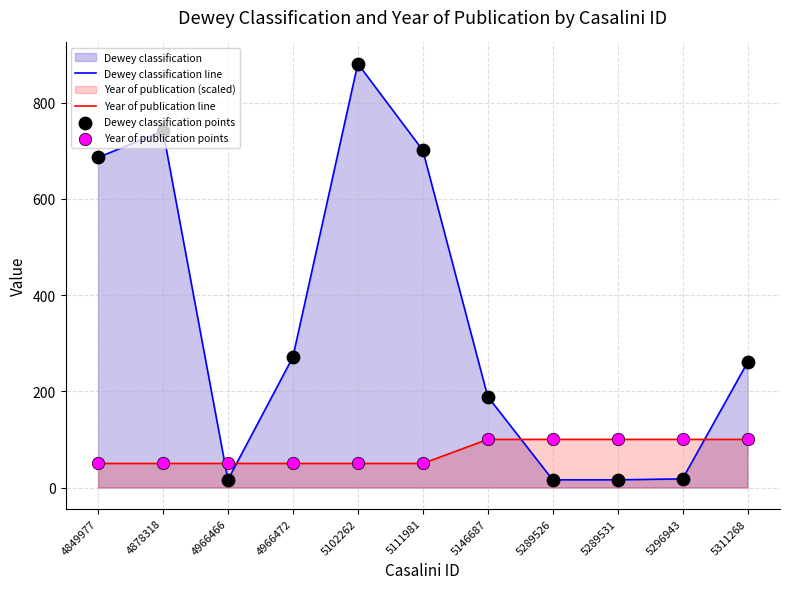

Which series has the largest total across all categories?

Dewey classification line